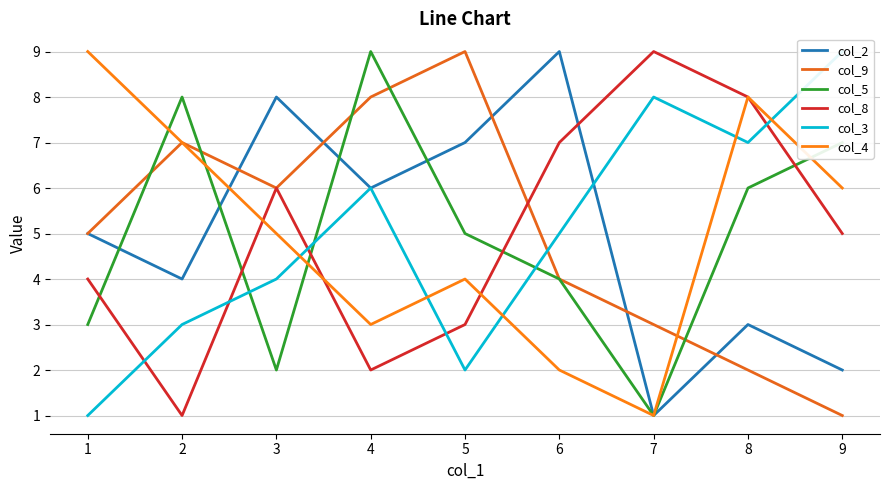

Reading right to left, extract all data points from this chart.

col_2: 2	3	1	9	7	6	8	4	5
col_9: 1	2	3	4	9	8	6	7	5
col_5: 7	6	1	4	5	9	2	8	3
col_8: 5	8	9	7	3	2	6	1	4
col_3: 9	7	8	5	2	6	4	3	1
col_4: 6	8	1	2	4	3	5	7	9